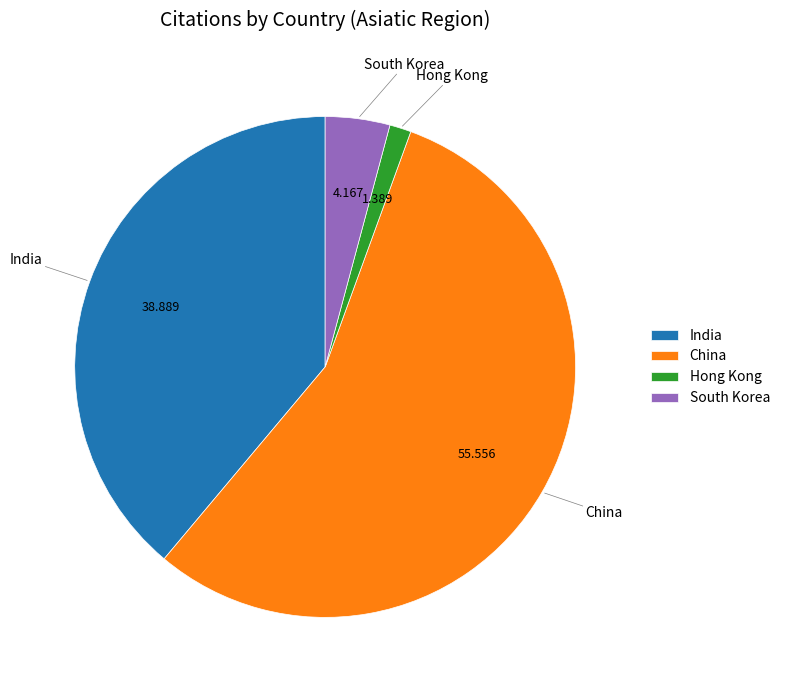

Do Hong Kong and India together represent more than half of the pie?

No